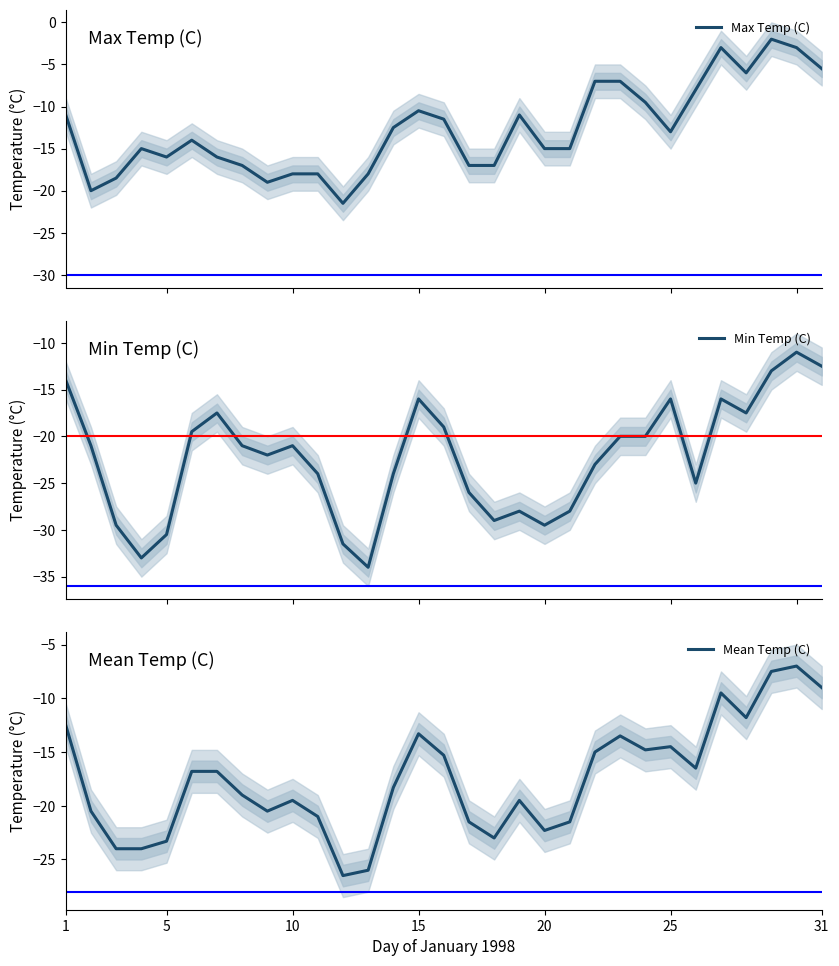

True or false: Max Temp (C) and Mean Temp (C) cross at least once.

False